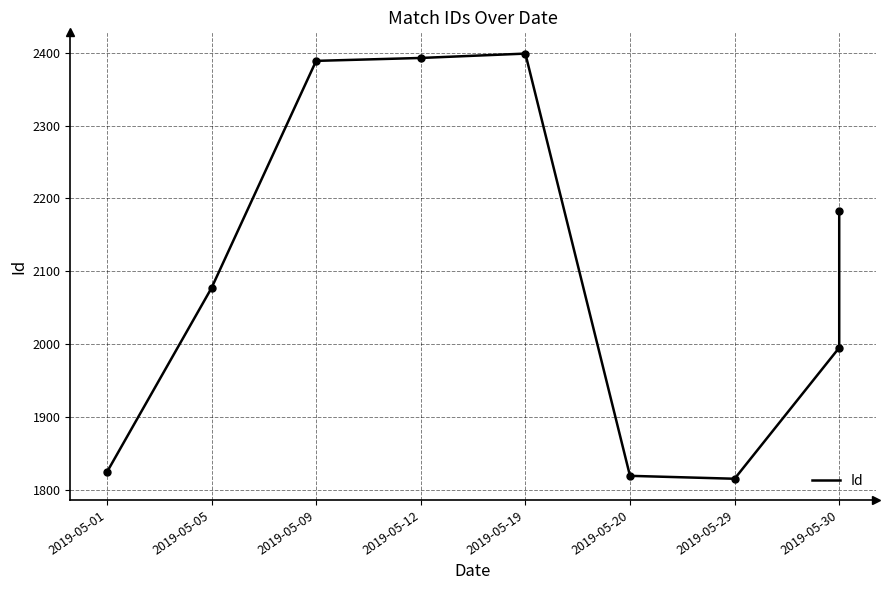

At which category does the data reach its first local valley?

2019-05-29